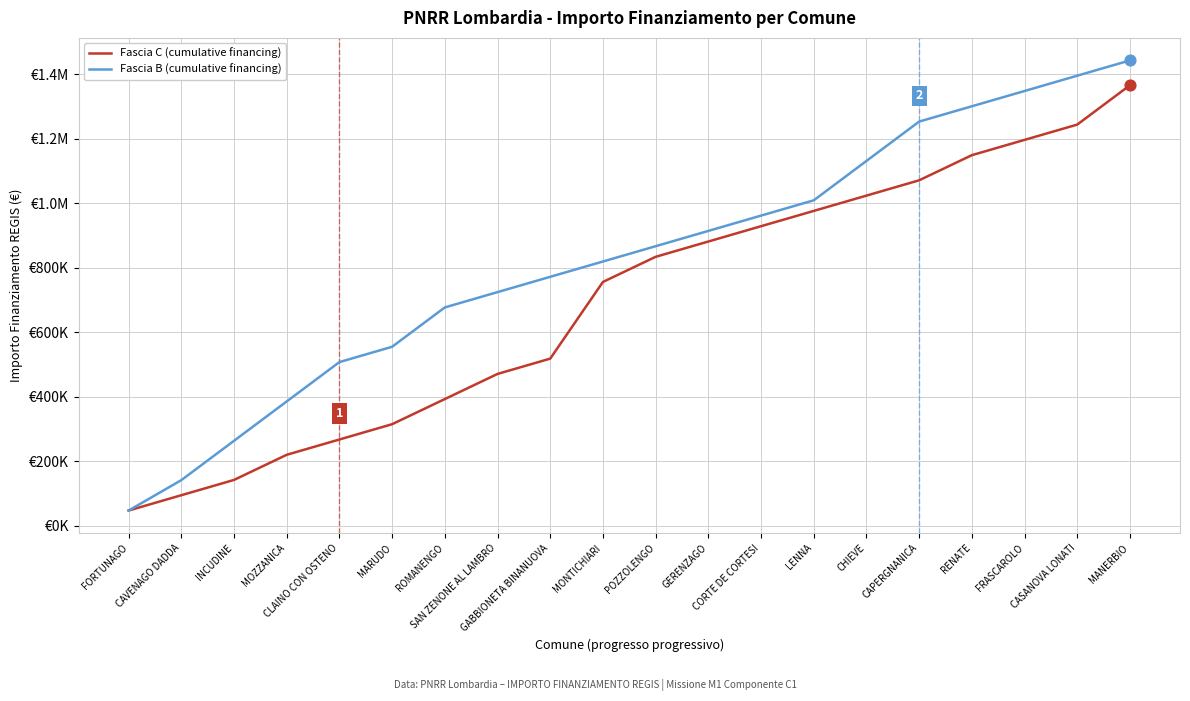

At which category is the sum across all series the highest?

MANERBIO